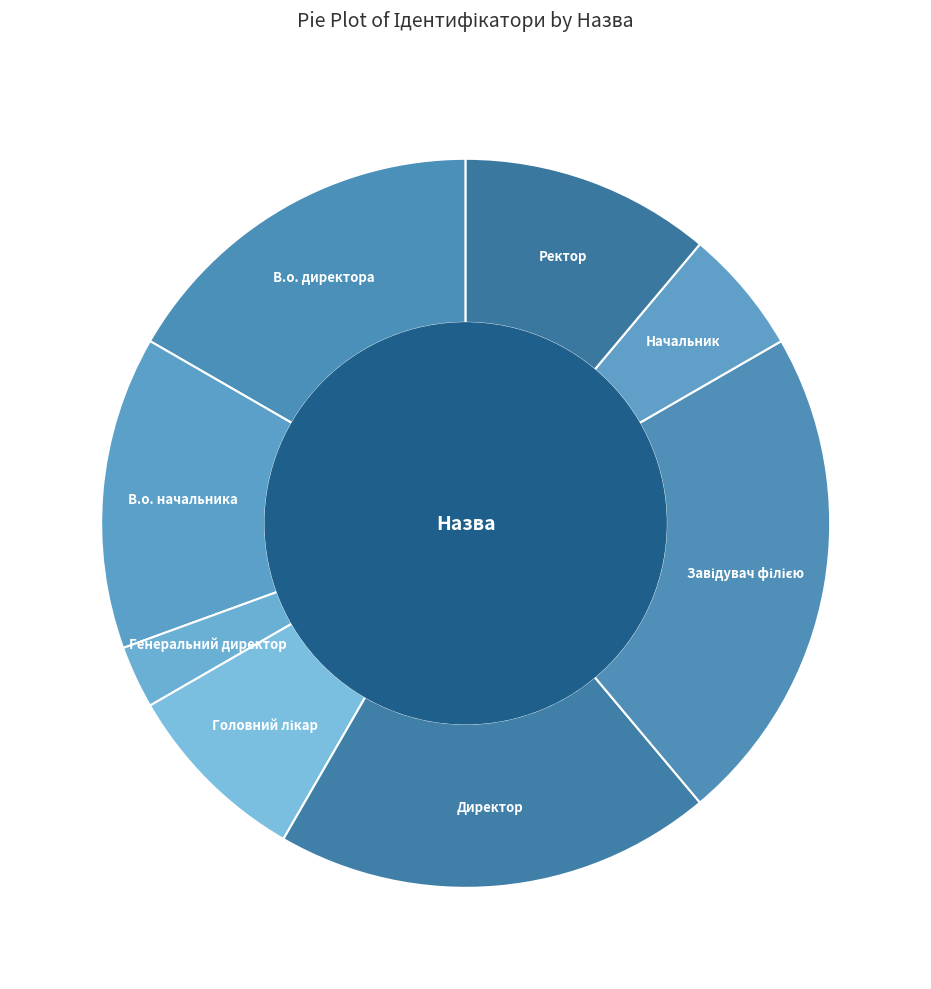

Which has a higher value, В.о. начальника or Ректор?

В.о. начальника